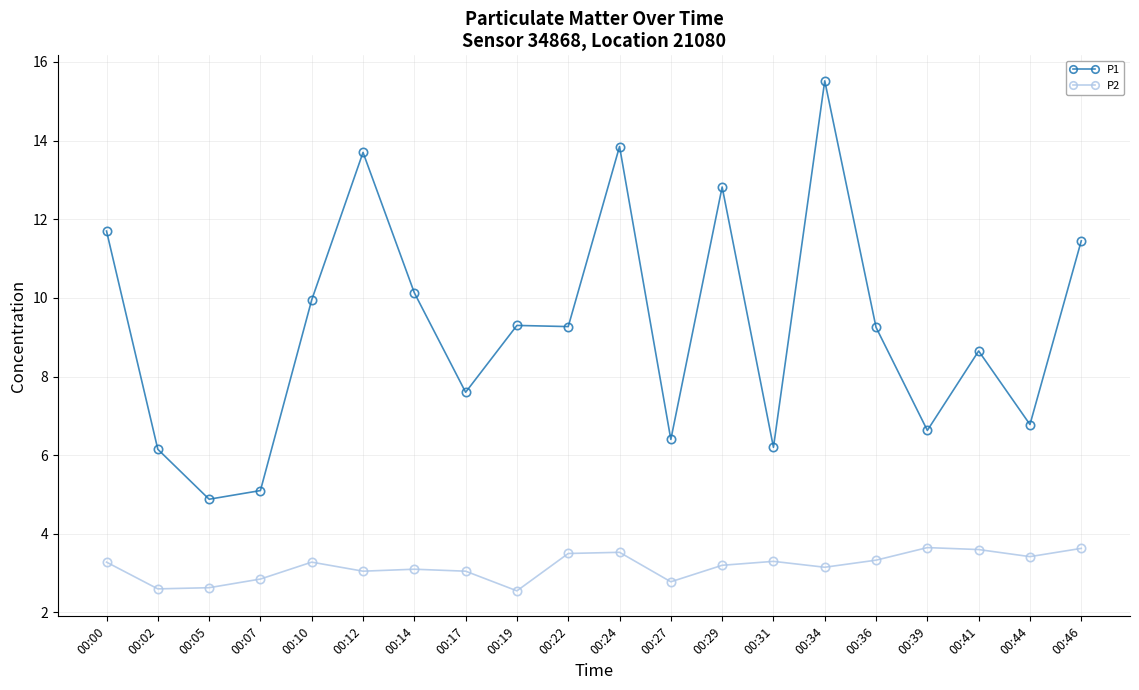

Where is the first local maximum for P1?

00:12